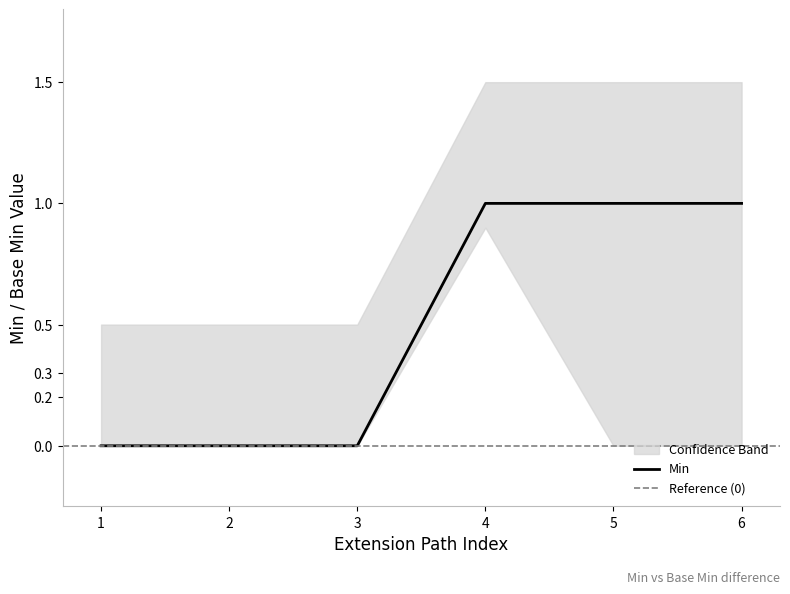

The value of Min at 2 is -1. True or false?

False